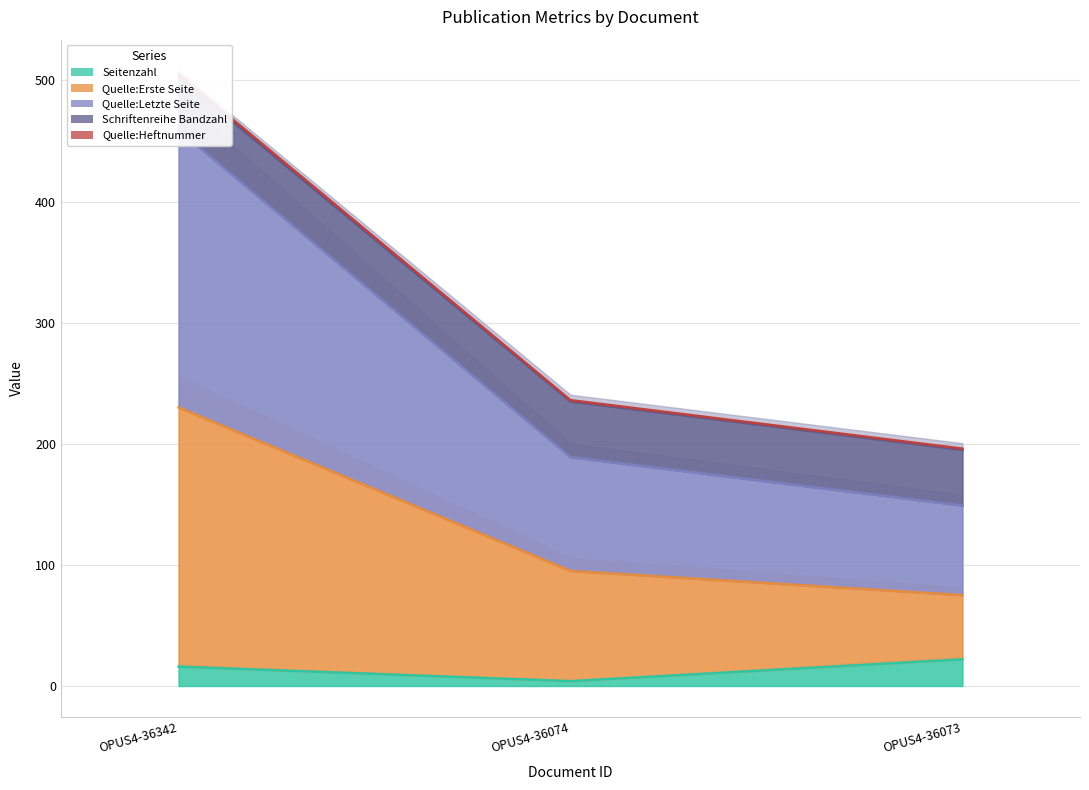

At which label is Quelle:Heftnummer closest to 350?

OPUS4-36074